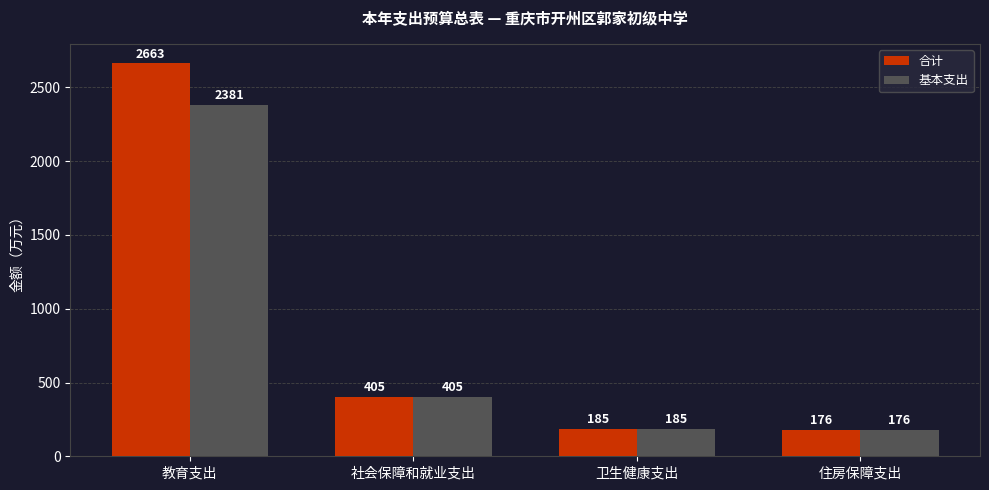

At which label does 基本支出 reach its peak?

教育支出